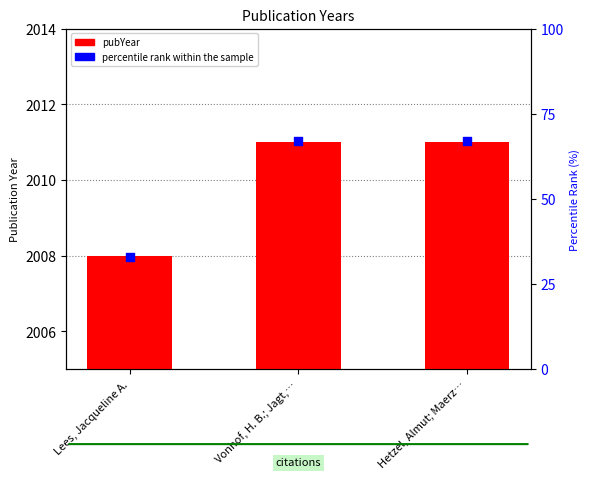

What is the total value across all series at Lees, Jacqueline A.?

2041